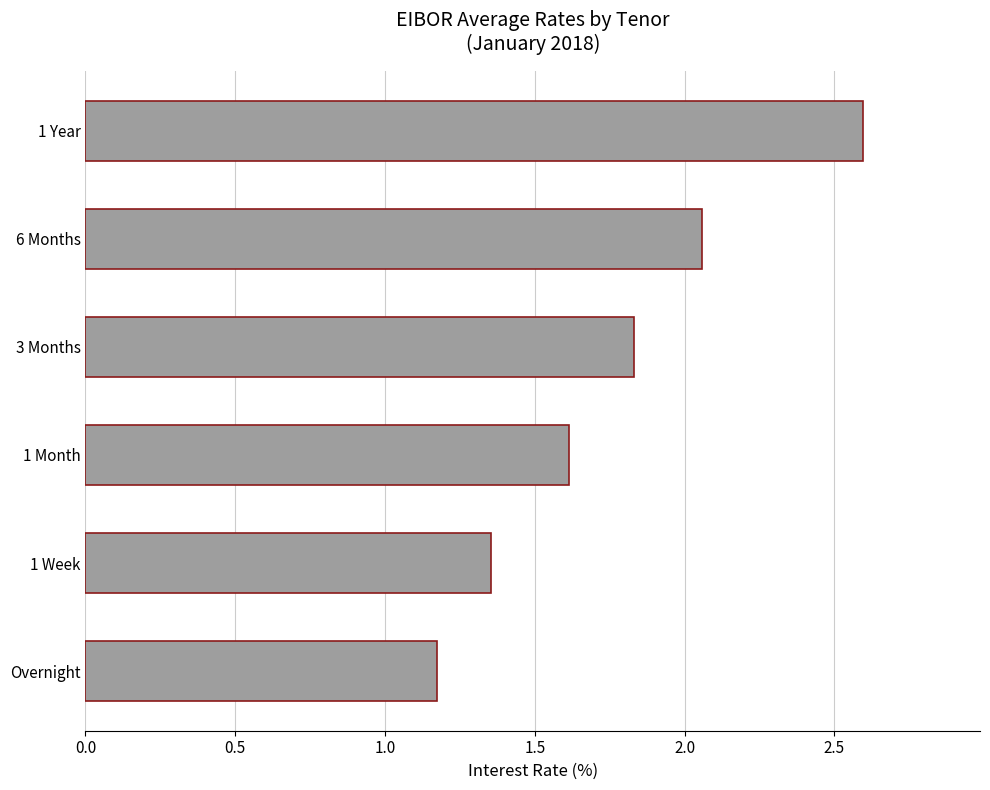

Read the value at 1 Year.

2.6